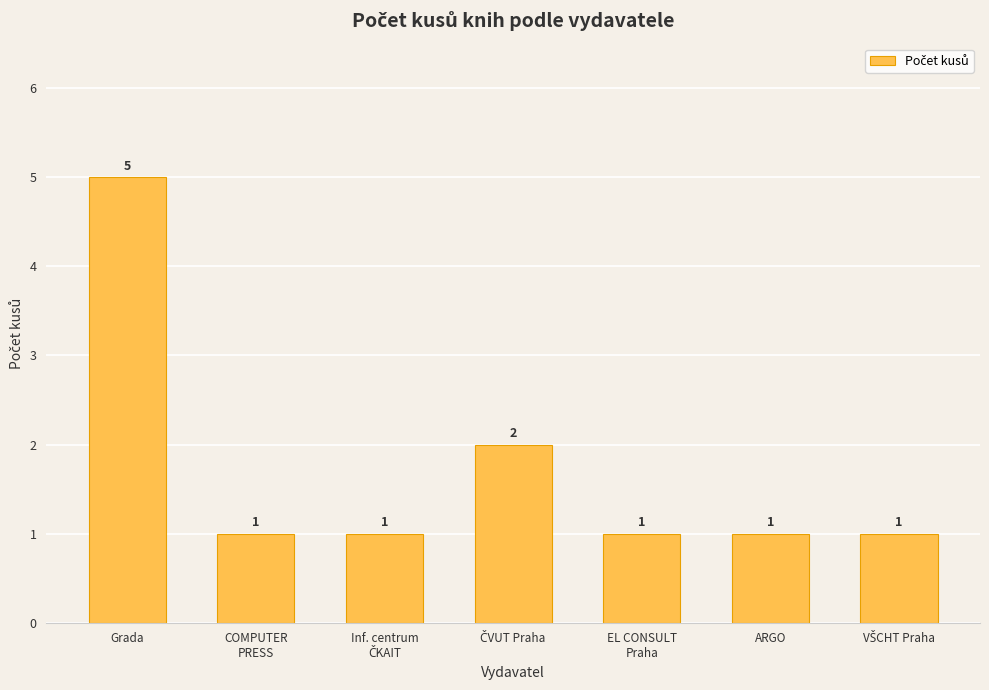

Are the bars horizontal?

No